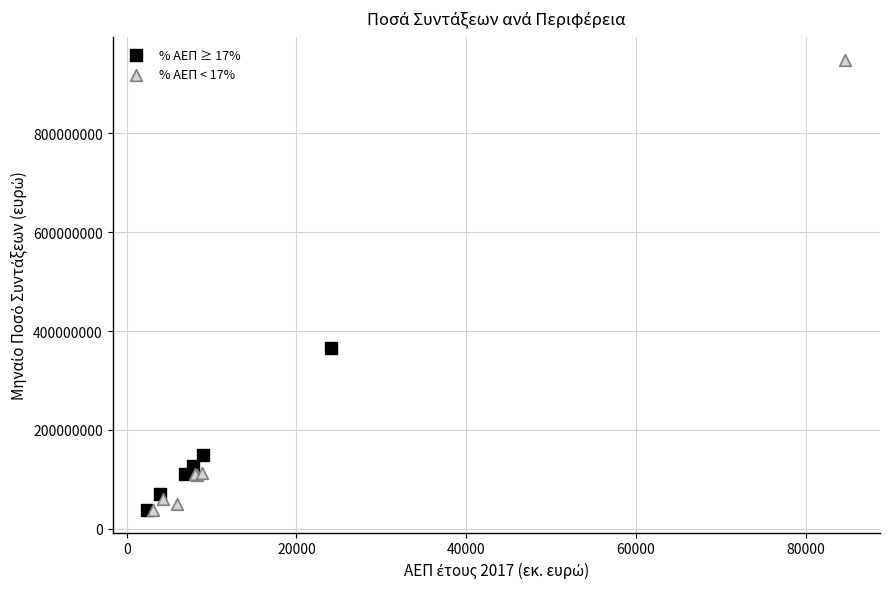

Which series reaches the maximum Y coordinate?

% ΑΕΠ < 17%